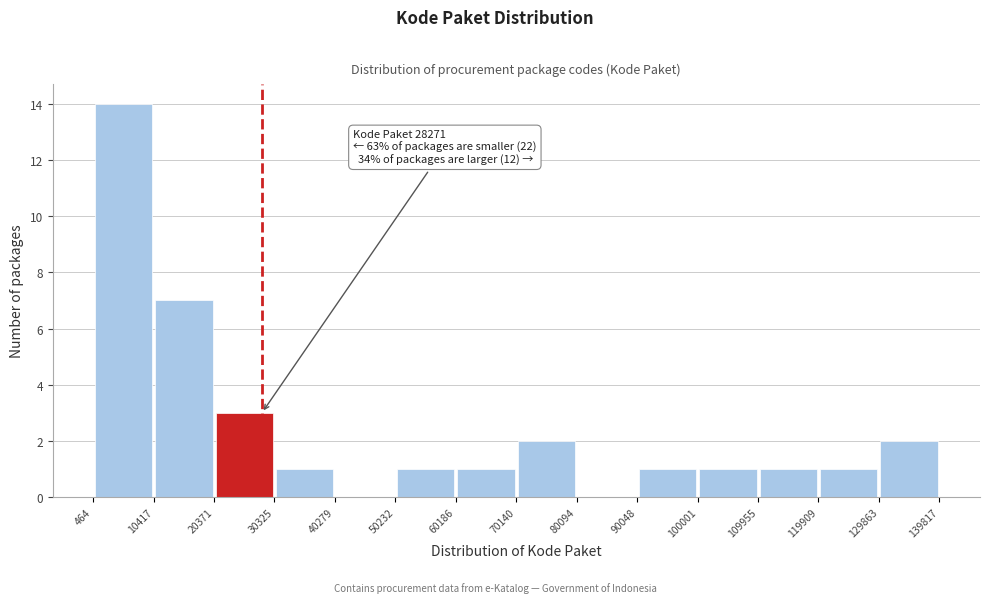

Which range on the x-axis has the tallest bar?

464 to 10417